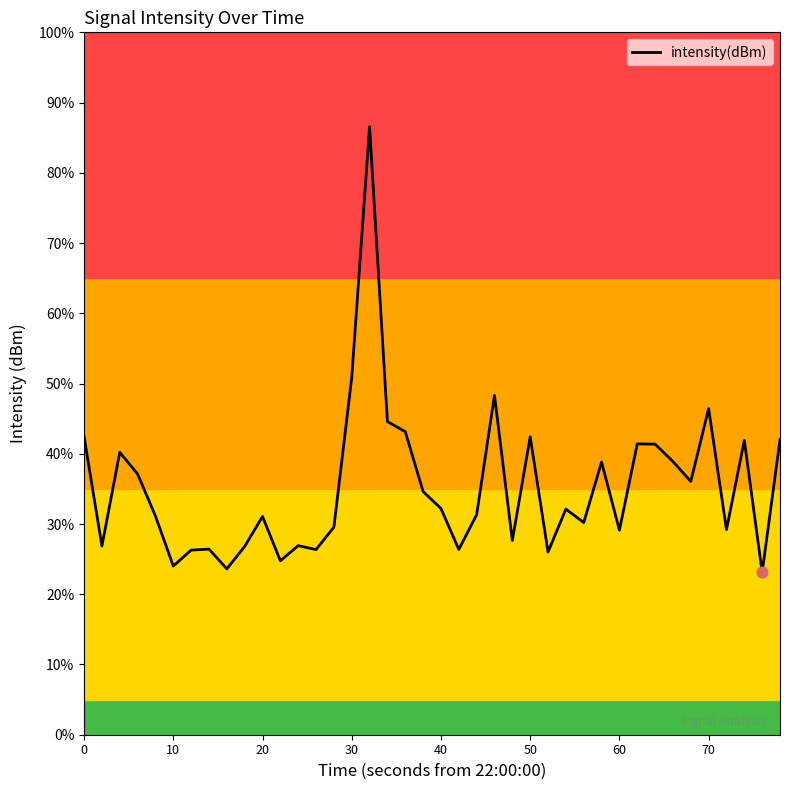

What is the highest value of the intensity(dBm) series?

86.6